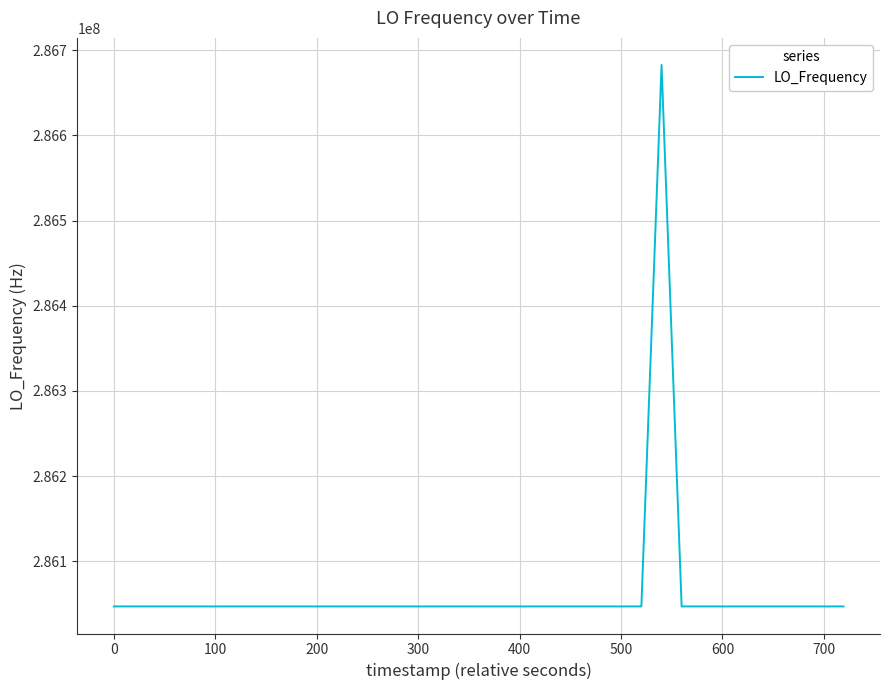

What is the difference between the maximum and minimum values?

635709.7